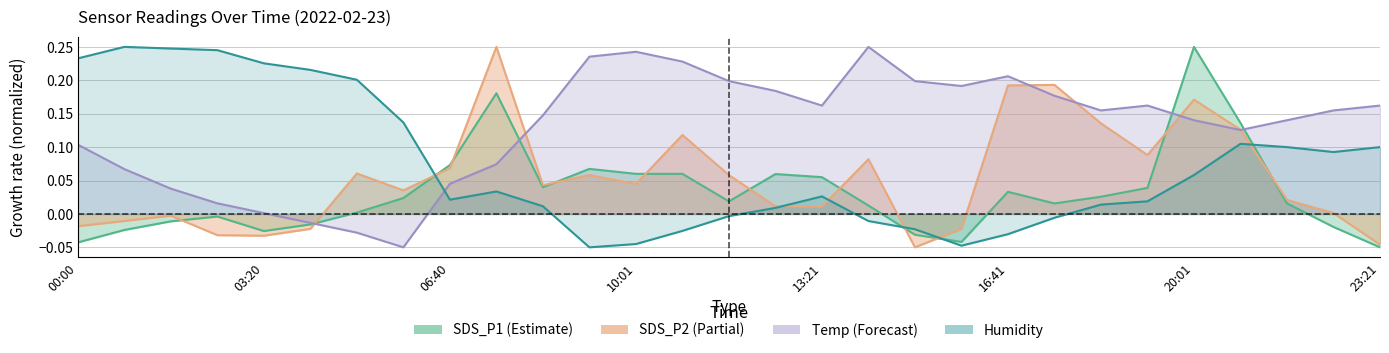

What is the sum of the Temp values at 03:20 and 15:51?

0.2